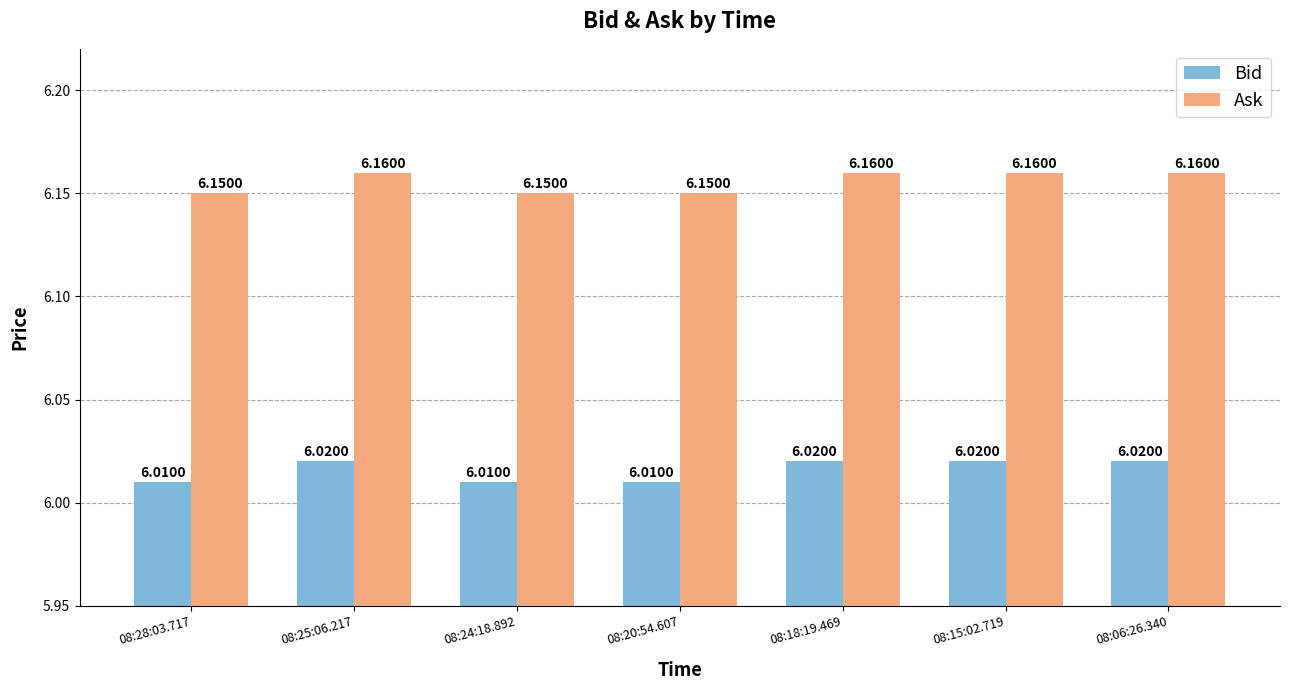

The value of Bid at 08:28:03.717 is 10.6. True or false?

False